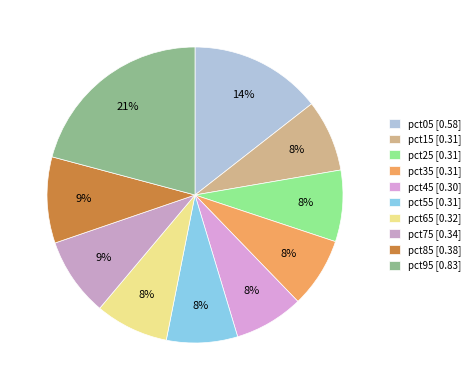

Rank the categories by value from lowest to highest.

pct45, pct35, pct55, pct25, pct15, pct65, pct75, pct85, pct05, pct95